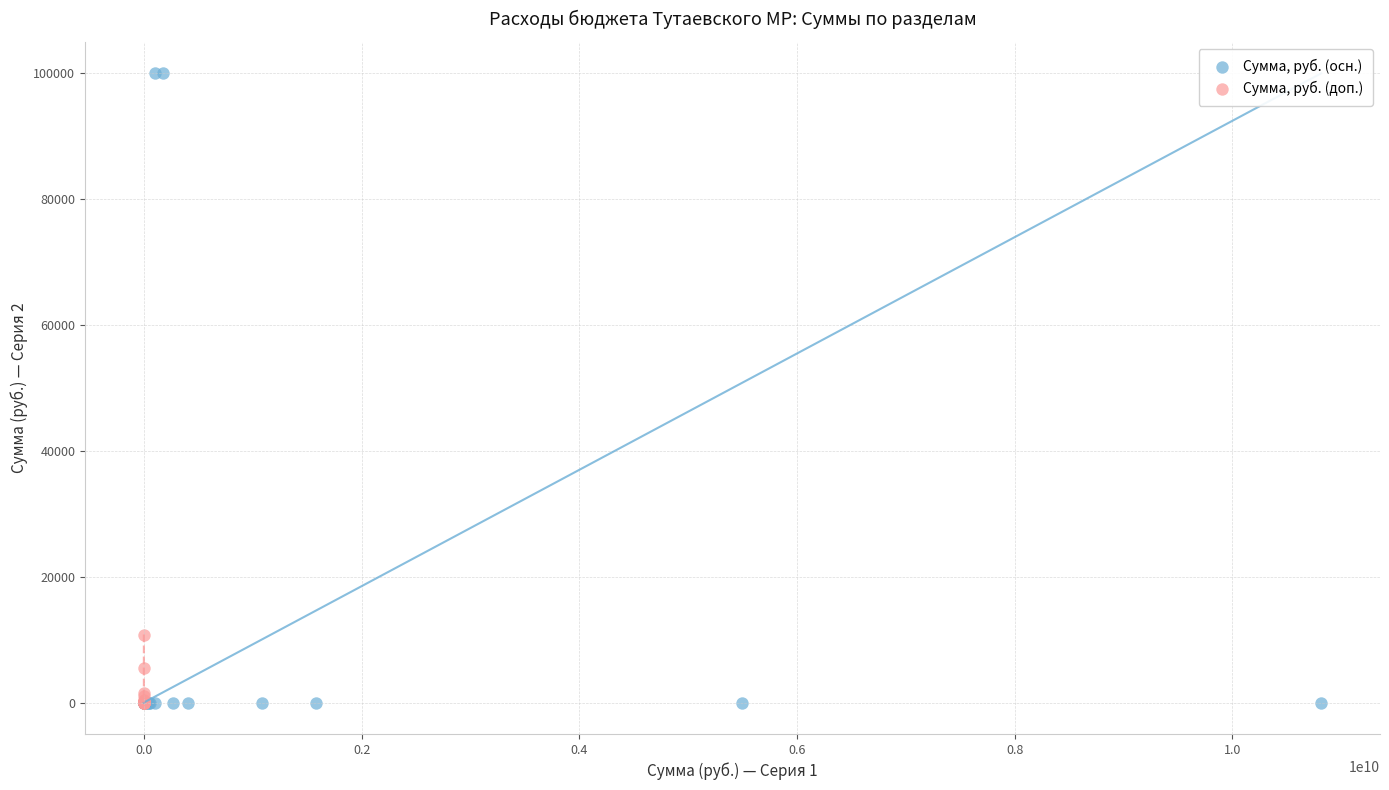

Which series has the widest spread of Y values?

Сумма, руб. (осн.)